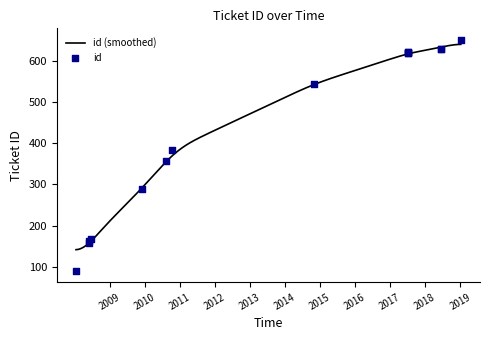

Approximately how many times larger is the value at 2008-06-16 compared to 2008-06-03?

1.0